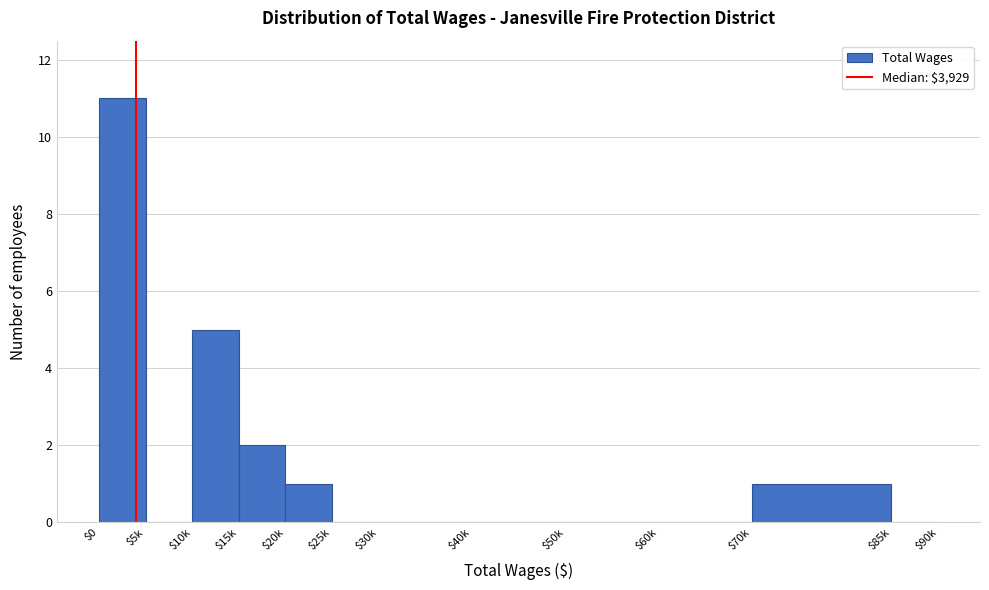

What is the sum of all values?

20